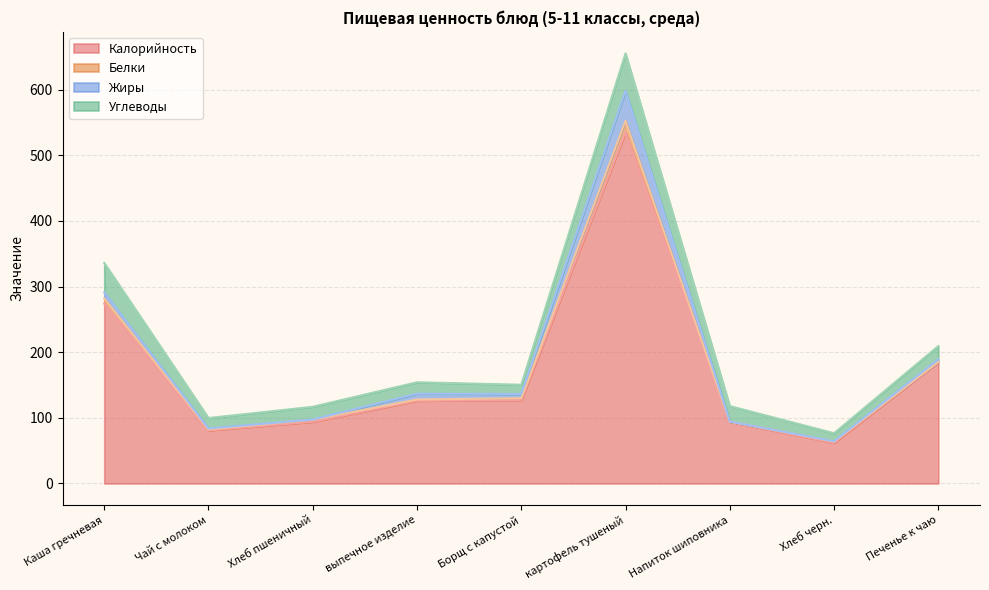

Reading left to right, extract all data points from this chart.

Калорийность: 274.0	81.0	94.0	126.0	127.0	535.0	94.0	62.0	185.0
Белки: 8.1	1.5	3.2	2.0	2.9	17.5	0.4	2.0	0.2
Жиры: 9.0	1.4	0.4	8.8	6.5	46.0	0.0	0.3	4.0
Углеводы: 45.0	15.9	19.3	17.4	14.1	56.9	23.6	12.3	20.2